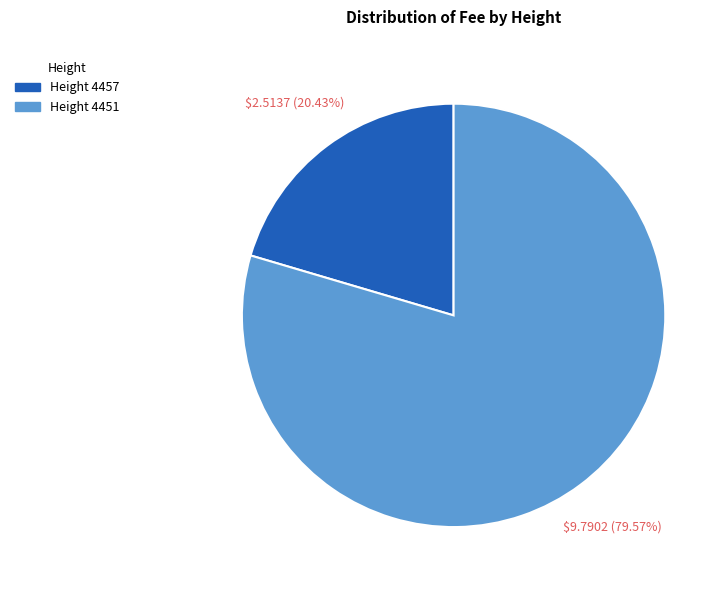

How many segments does this pie chart have?

2